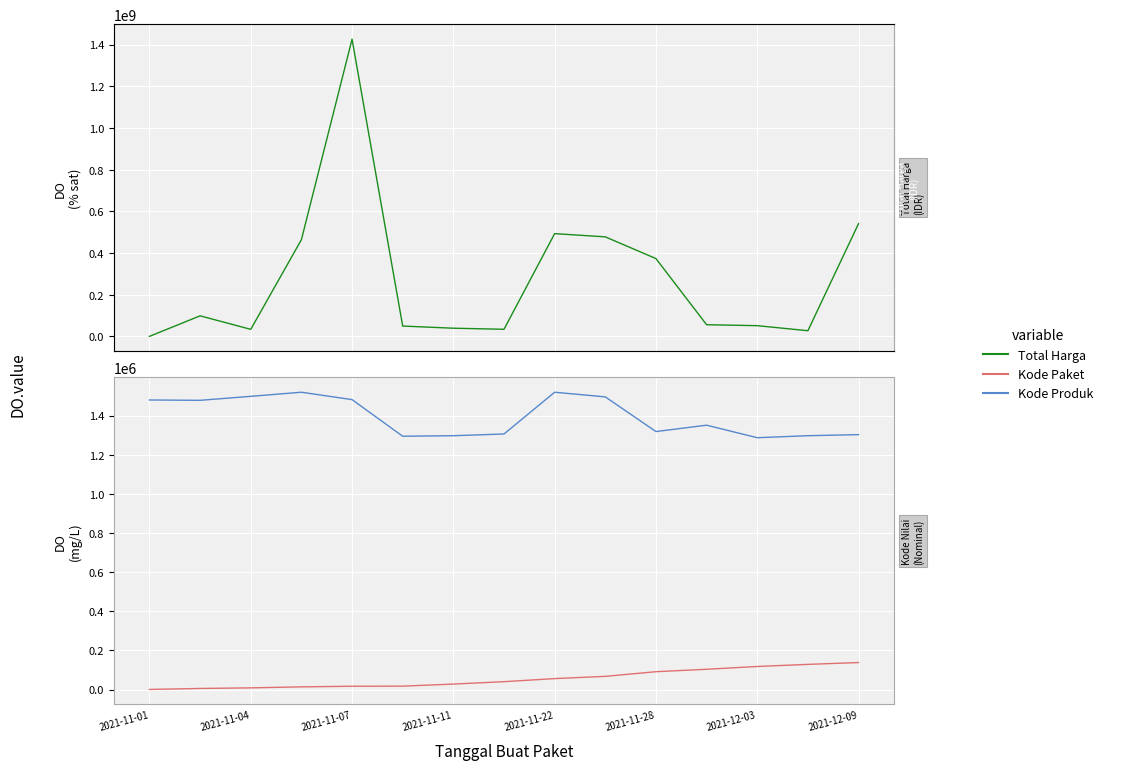

Which series has the largest range (max minus min)?

Total Harga